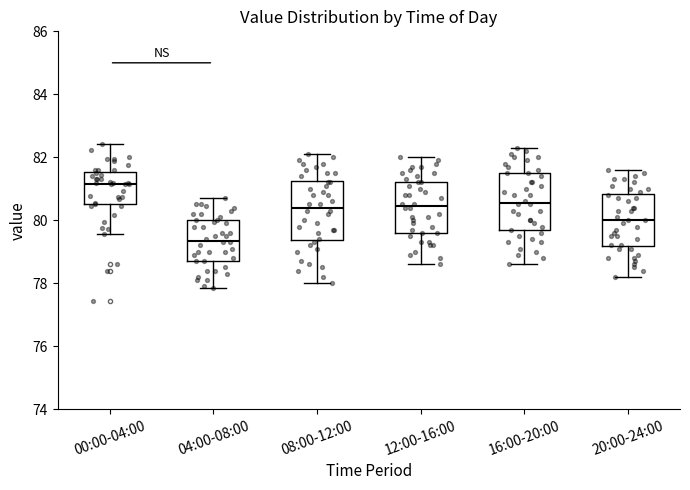

Reading left to right, read every box against the y-axis: the position of its median line, the range the box covers, and the ends of its whiskers. The values are not printed on the chart, so give them approximately, as read against the axis.

00:00-04:00: median 81.2, box 80.6 to 81.6, whiskers 79.6 to 82.4
04:00-08:00: median 79.4, box 78.8 to 80.0, whiskers 77.8 to 80.8
08:00-12:00: median 80.4, box 79.4 to 81.2, whiskers 78.0 to 82.2
12:00-16:00: median 80.4, box 79.6 to 81.2, whiskers 78.6 to 82.0
16:00-20:00: median 80.6, box 79.6 to 81.6, whiskers 78.6 to 82.4
20:00-24:00: median 80.0, box 79.2 to 80.8, whiskers 78.2 to 81.6